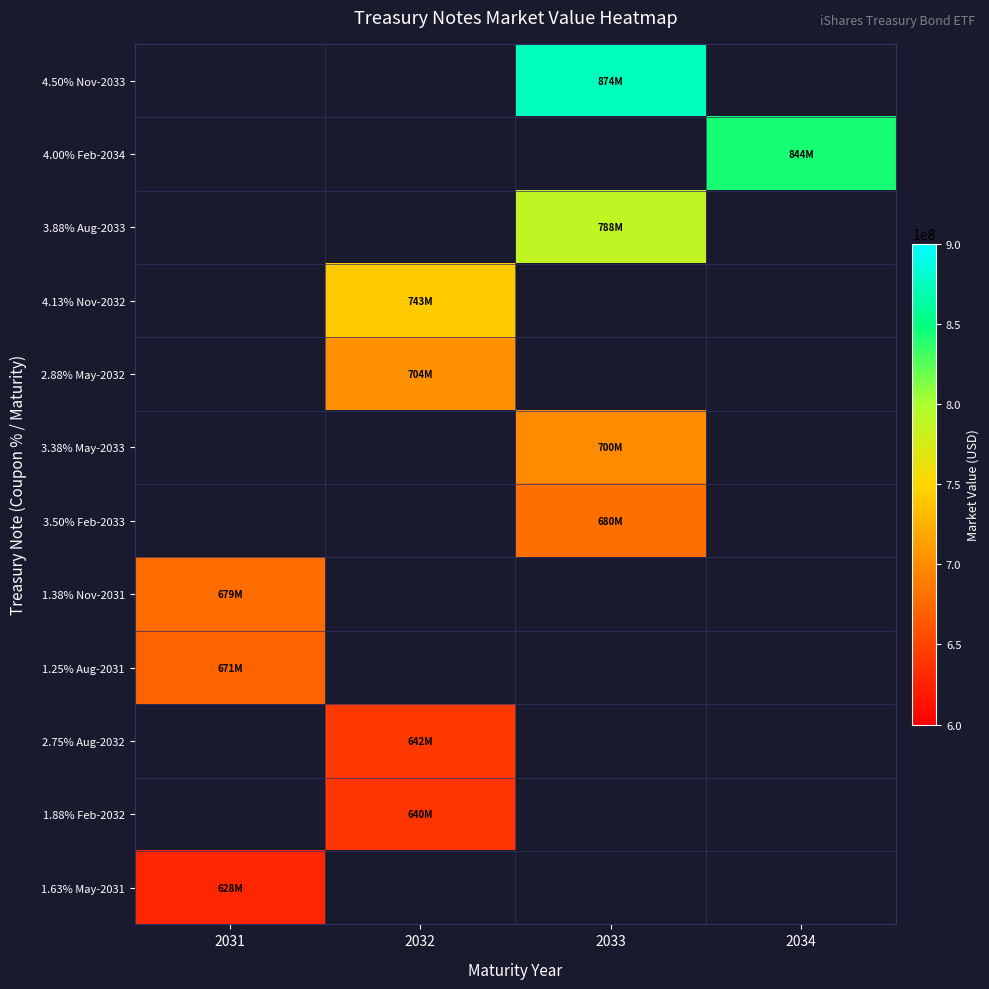

Is the value of 4.13% Nov-2032 at 2034 greater than the value of 1.88% Feb-2032 at 2032?

No